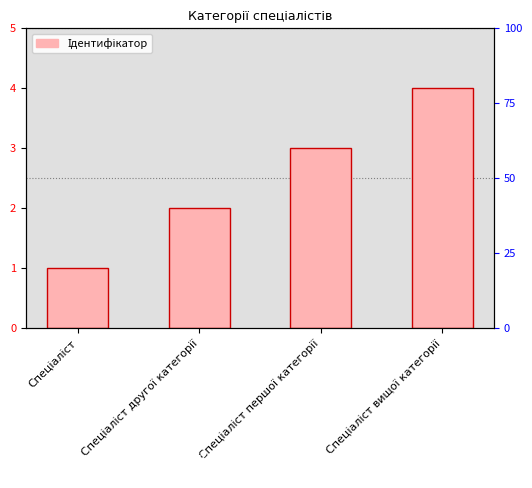

At which category does the chart reach its peak across all series?

Спеціаліст вищої категорії